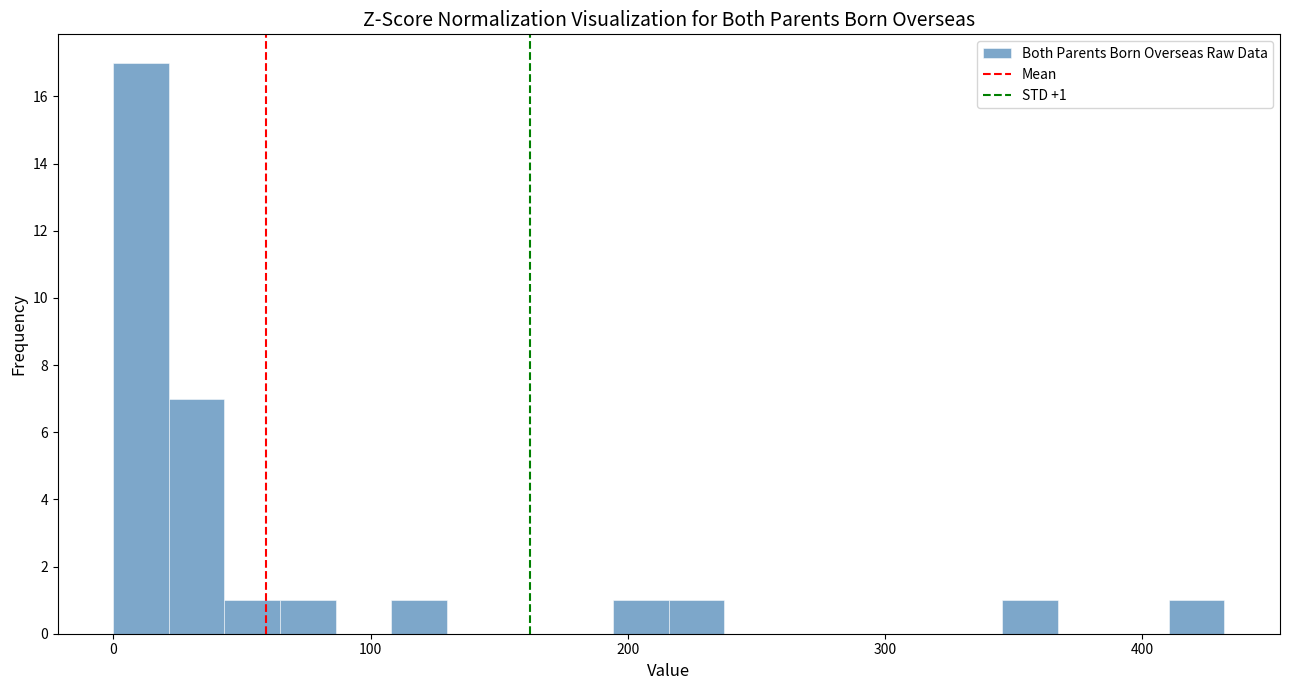

Read against the x-axis, roughly where is the centre of the tallest bar?

10